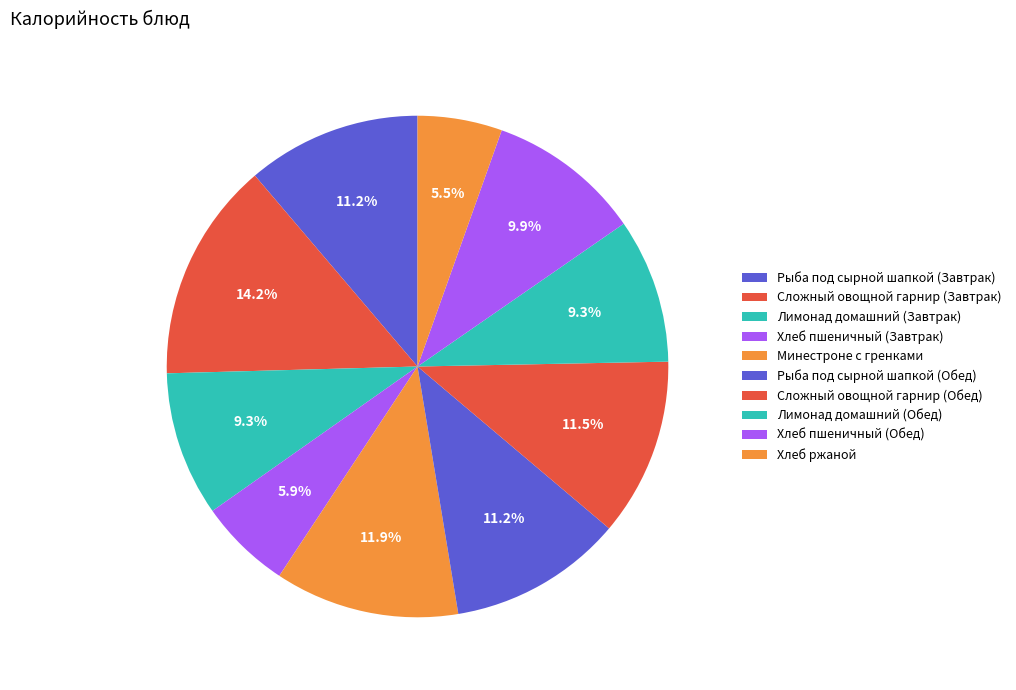

To the nearest percent, what is the average slice percentage?

10%